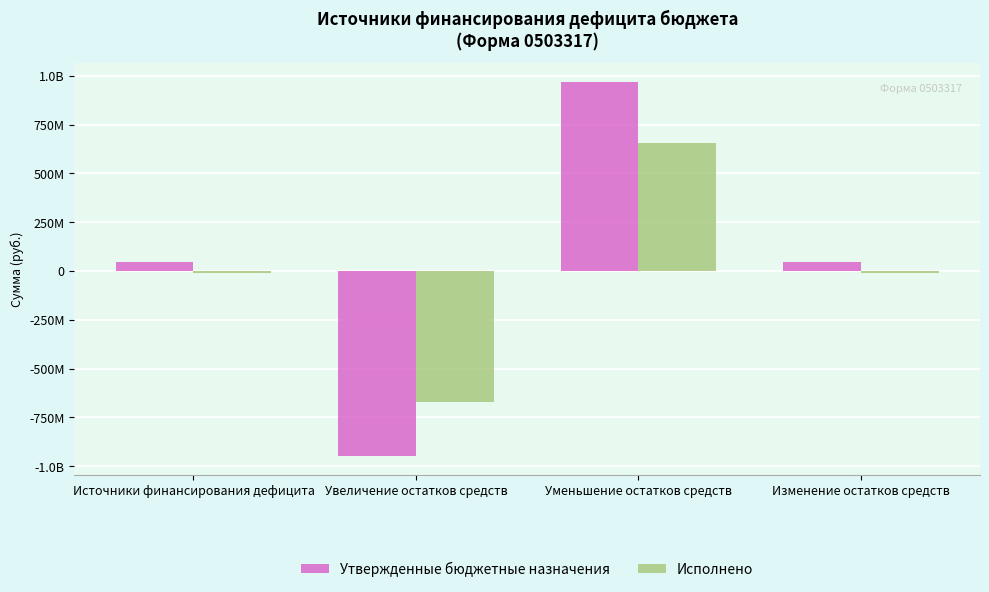

What are all the series names shown in the legend?

Утвержденные бюджетные назначения, Исполнено